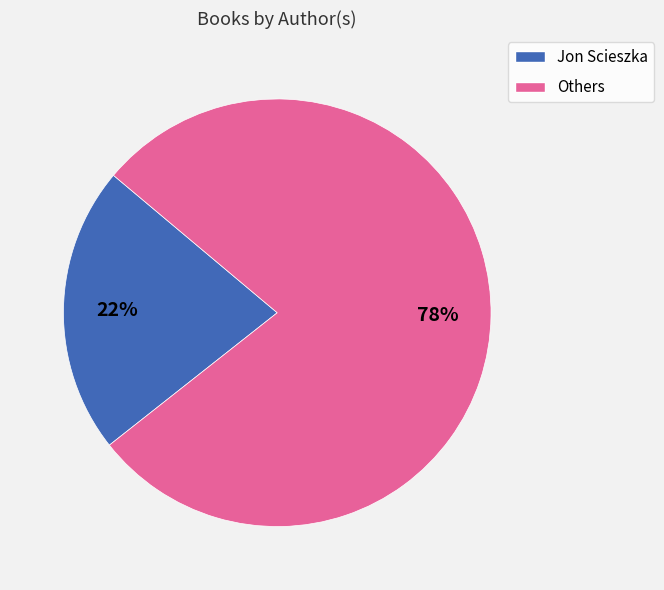

Does any single category account for the majority?

Yes